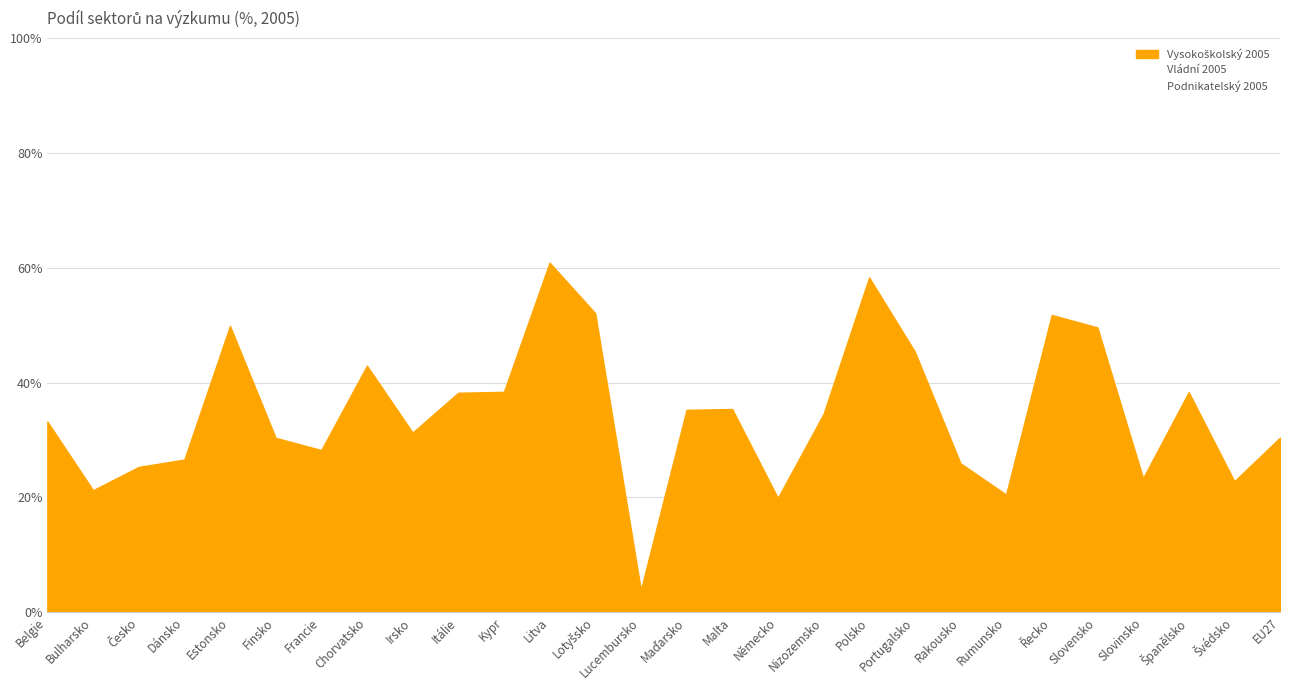

Where is Vládní 2005 nearest to the value 34?

Chorvatsko